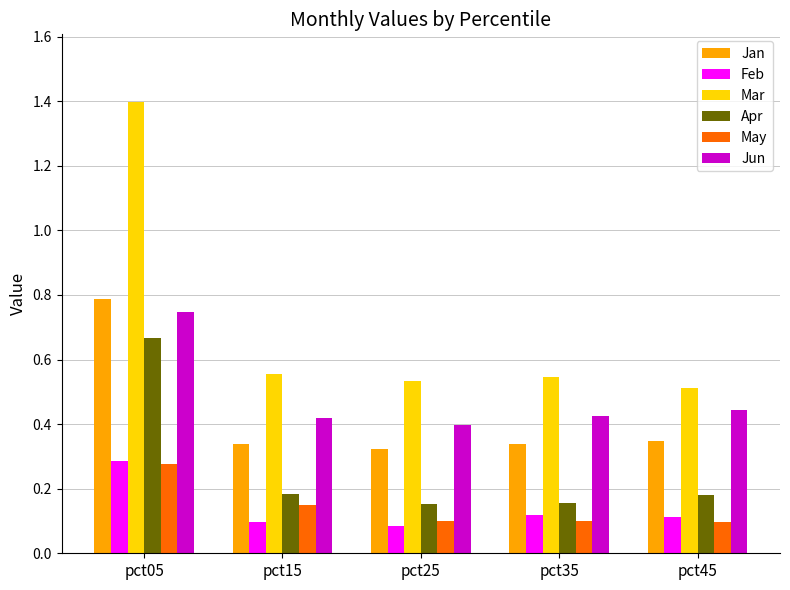

Does the chart contain any negative values?

No